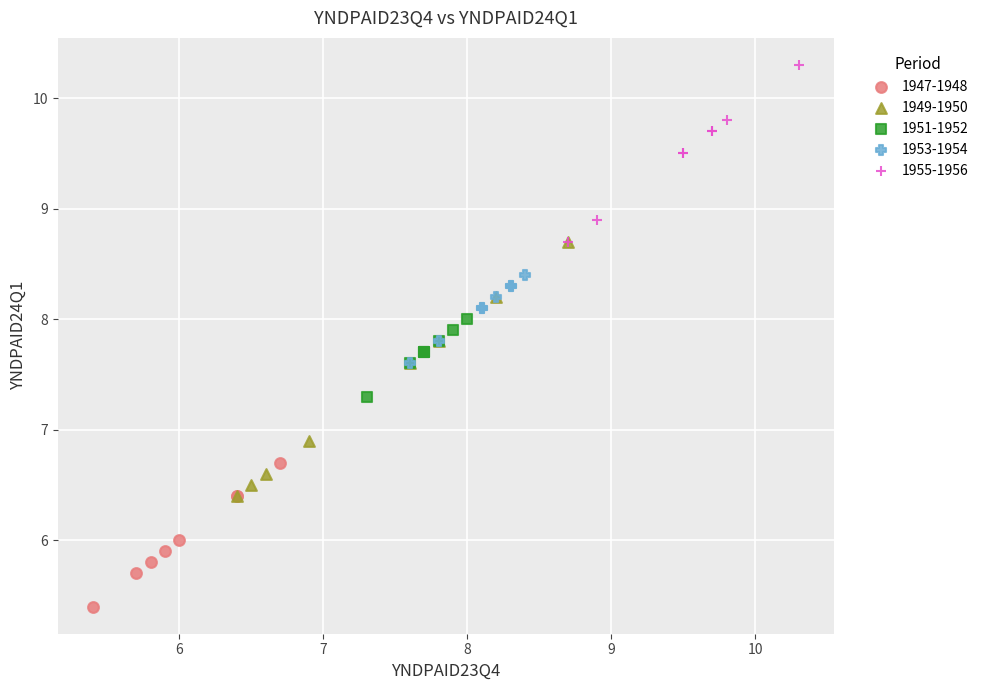

What are all the series names shown in the legend?

1947-1948, 1949-1950, 1951-1952, 1953-1954, 1955-1956